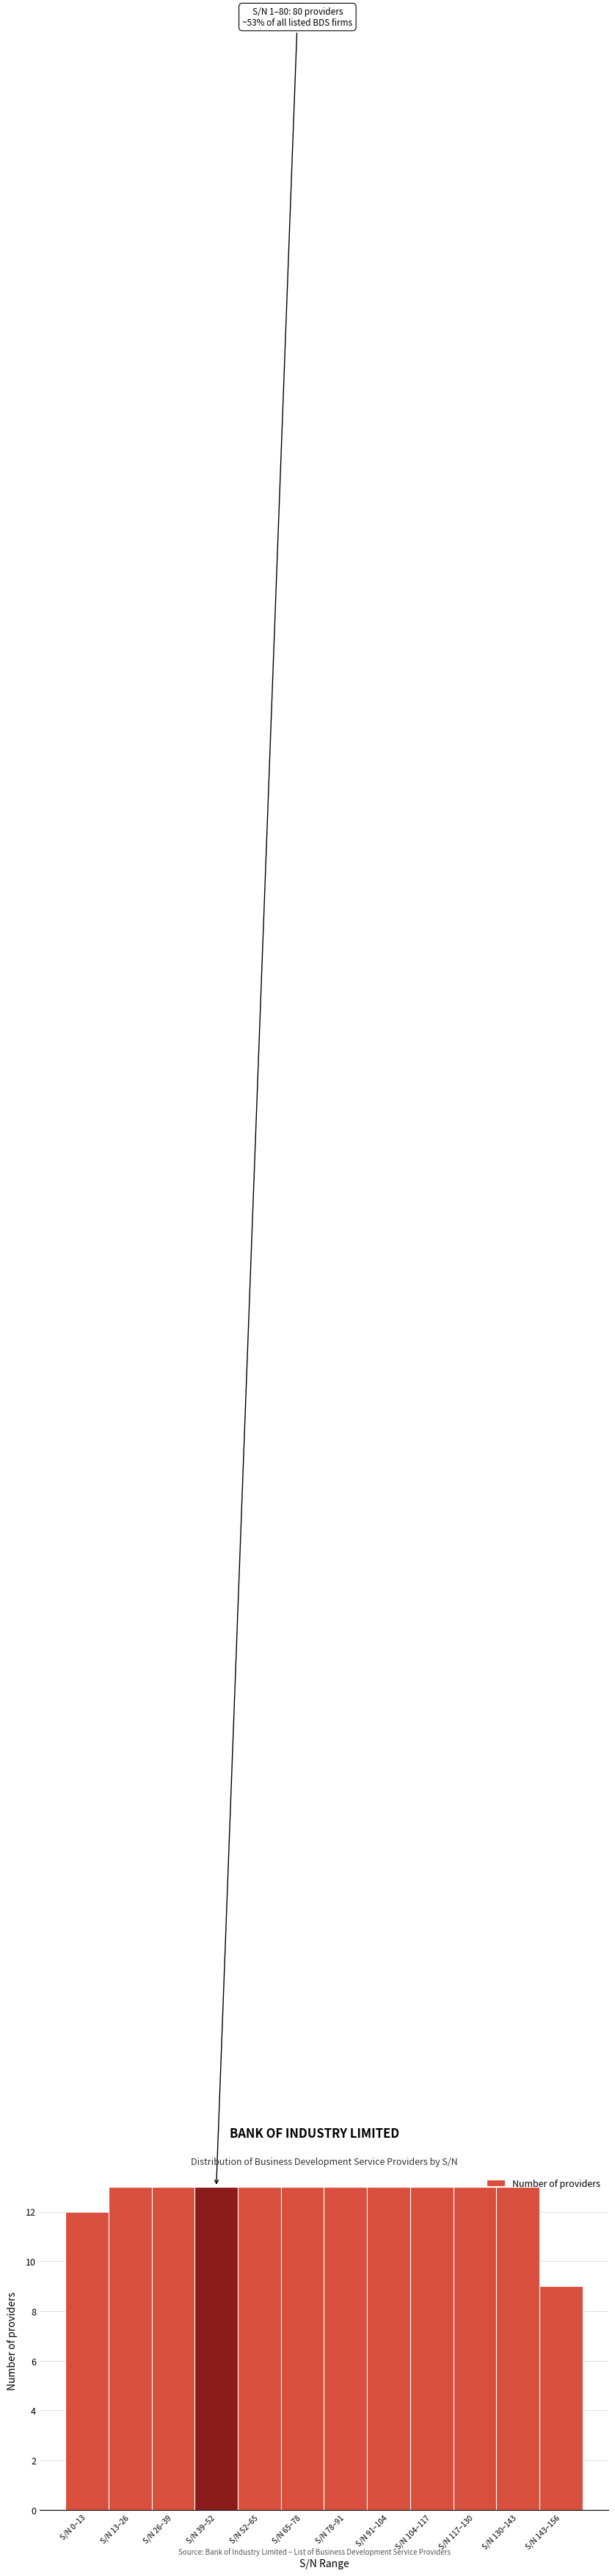

The chart shows a value of 13 at S/N 91–104. True or false?

True